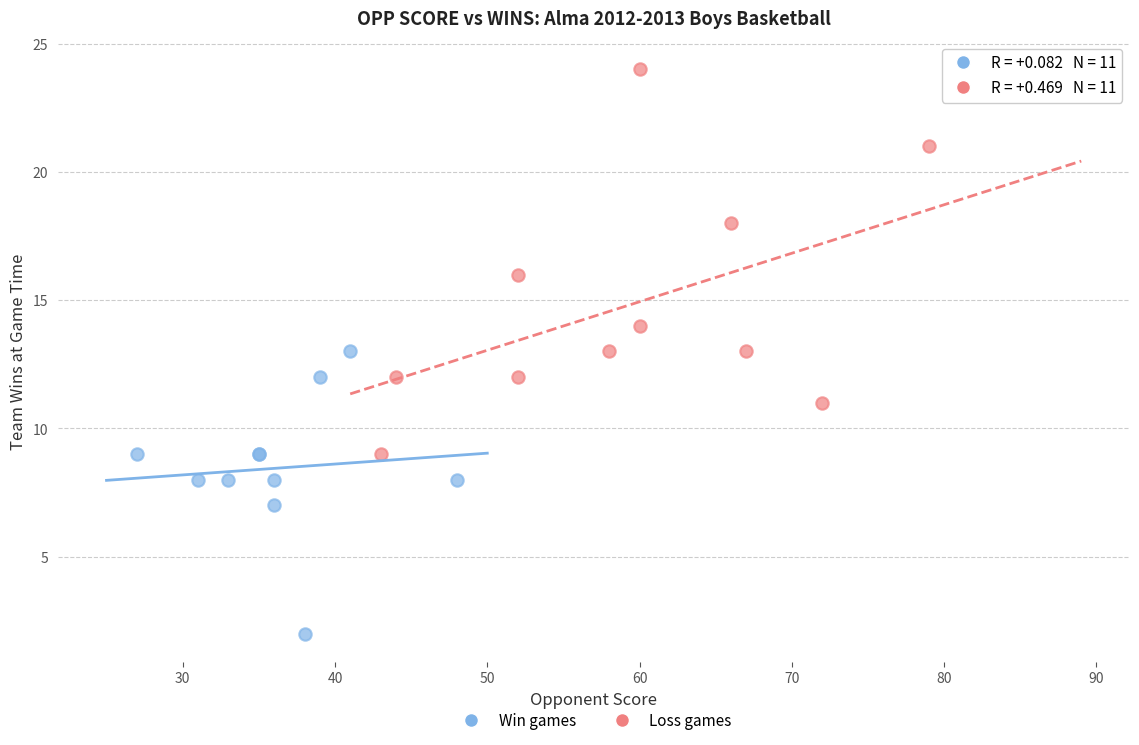

Which series has the largest Y range (max minus min)?

Loss games